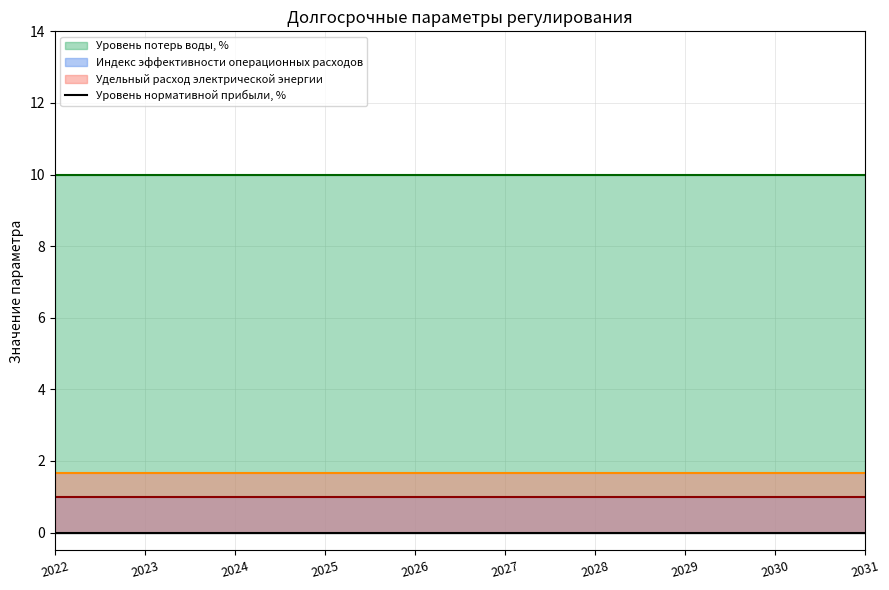

At which category is the sum across all series the highest?

2022